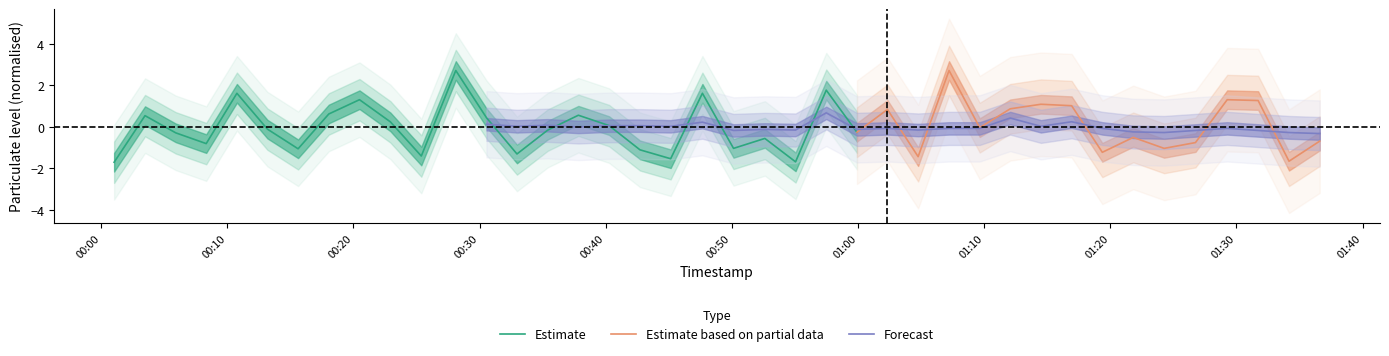

What is the maximum value for Estimate?

2.7